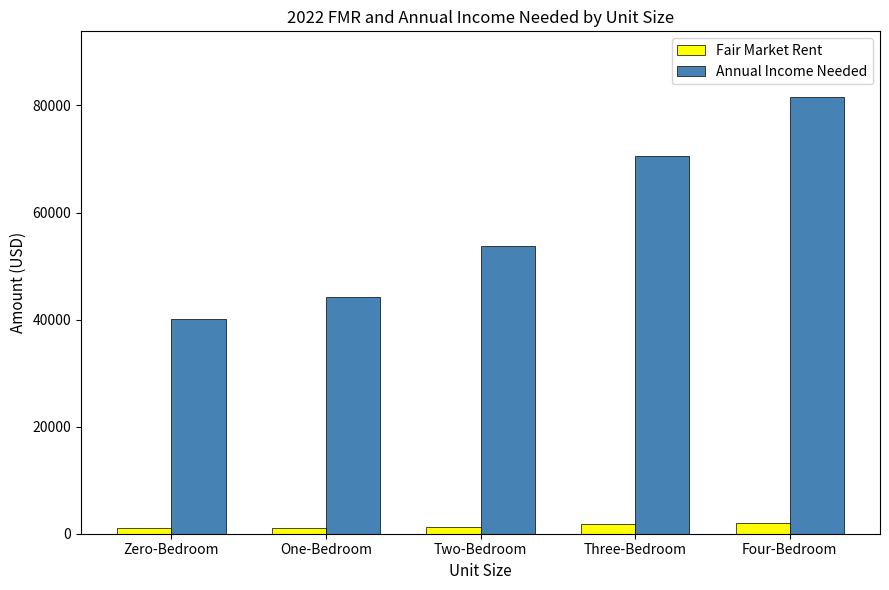

What is the difference between the maximum and minimum values in the Fair Market Rent series?

1035.4